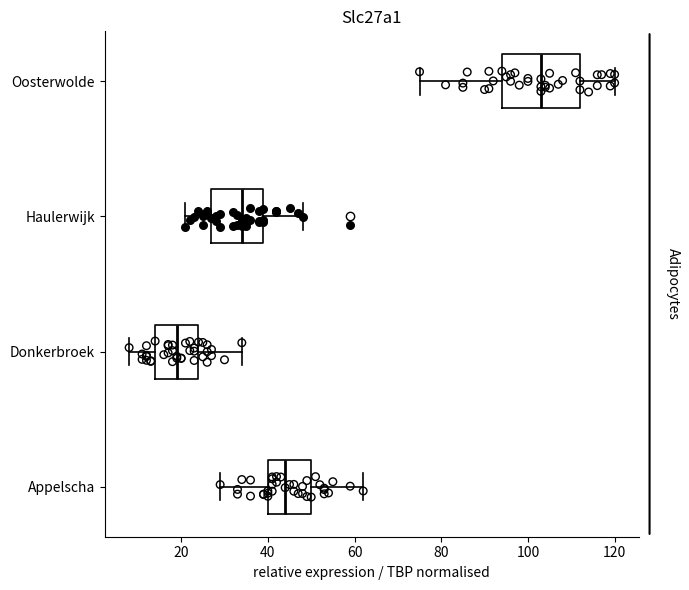

Which box's median line is the furthest to the left?

Donkerbroek